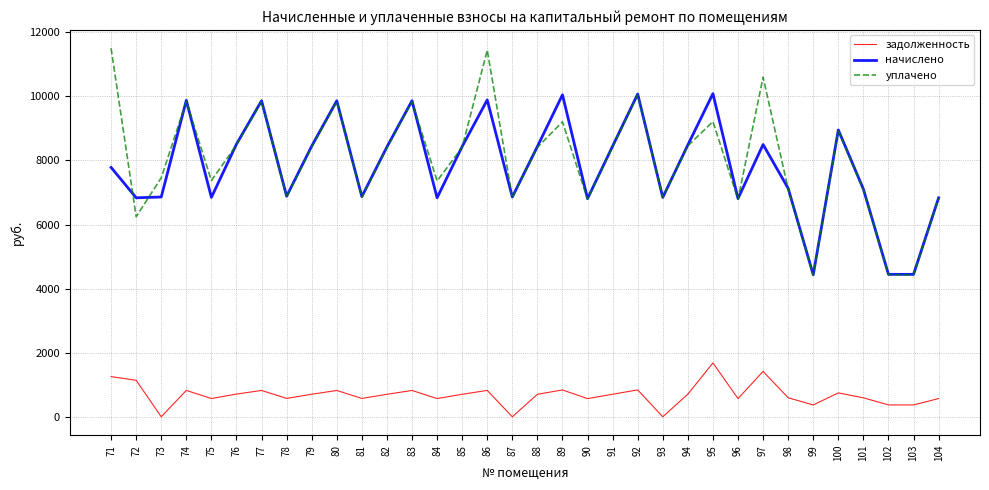

What is the average value of the задолженность series?

683.6